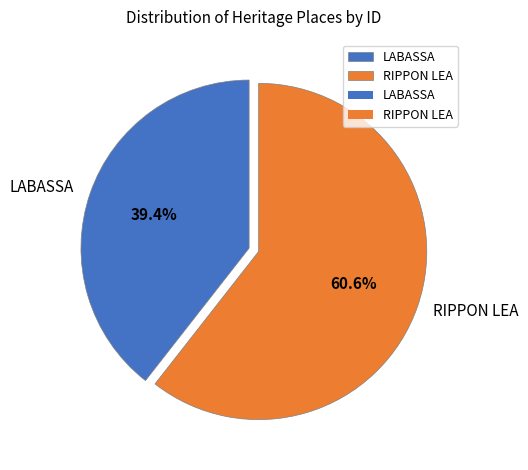

How many segments does this pie chart have?

2